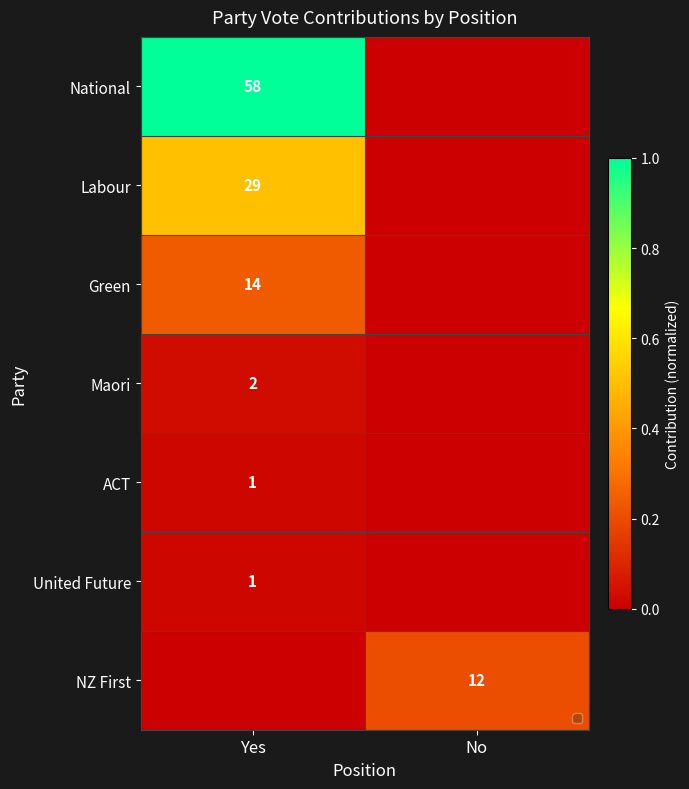

At which category is the sum across all series the highest?

Yes